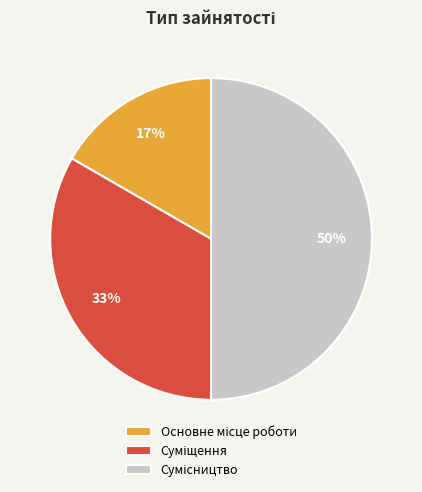

To the nearest percent, what is the difference between the largest and smallest slice percentages?

33%